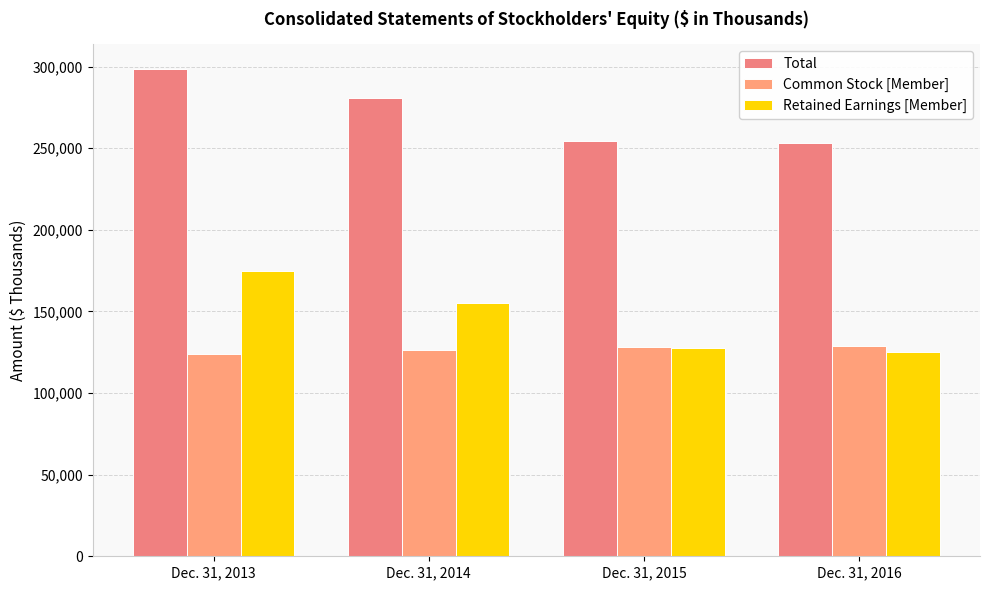

Are the bars horizontal?

No